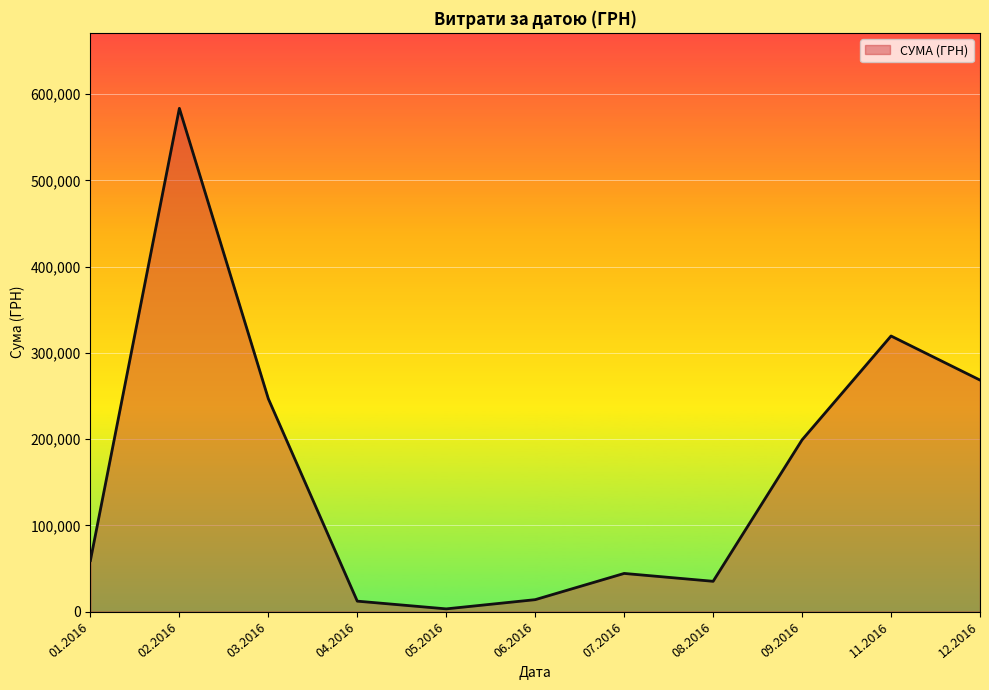

What is the smallest value displayed?

3157.1